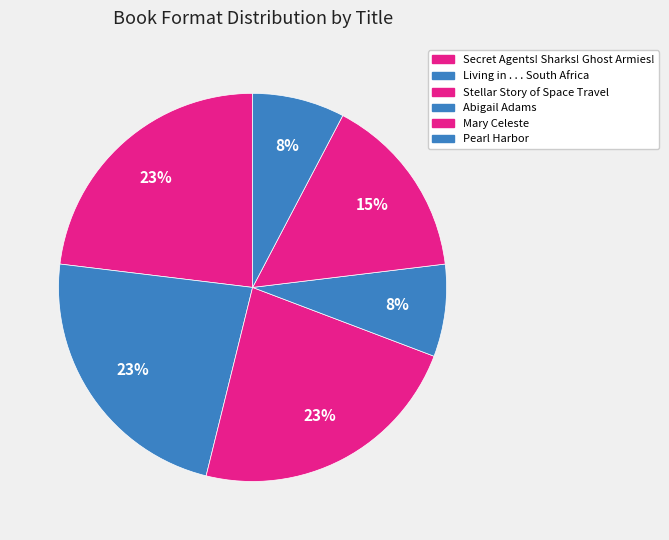

To the nearest percent, what is the difference between the Abigail Adams and Living in . . . South Africa slice percentages?

15%